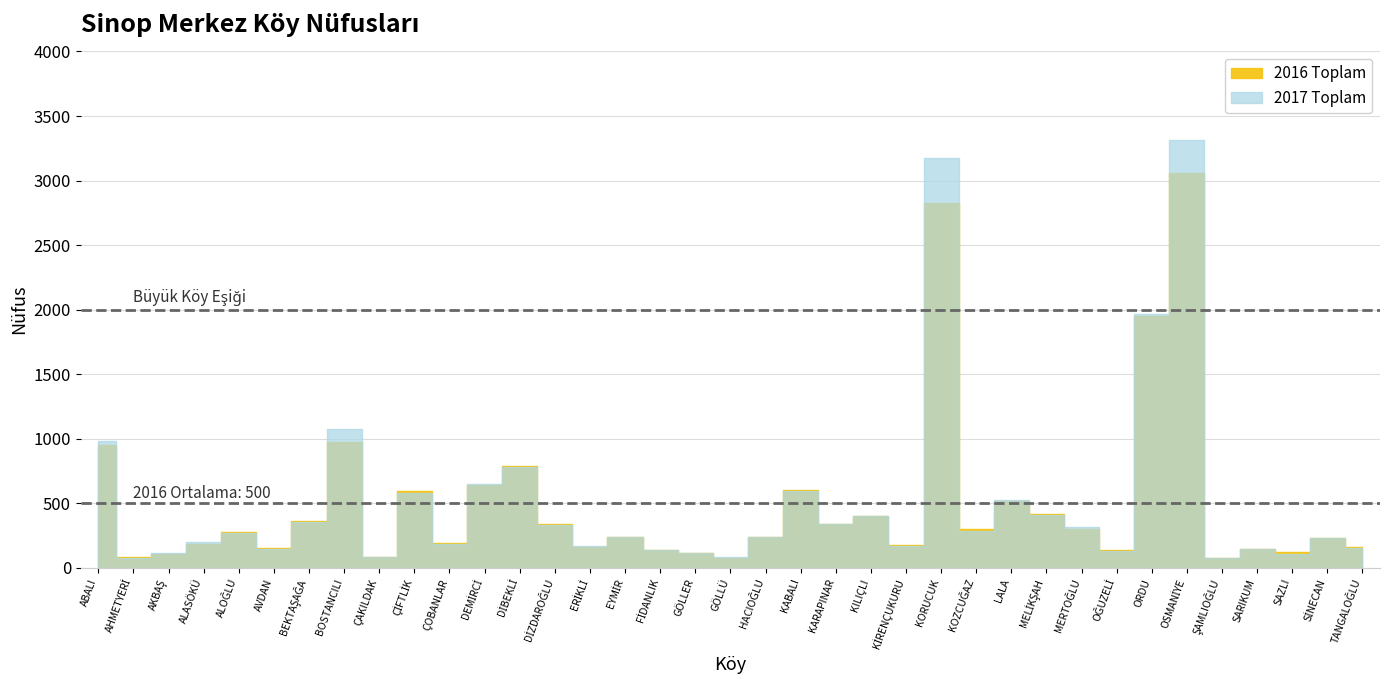

What is the label of the 3rd point from the right?

SAZLI